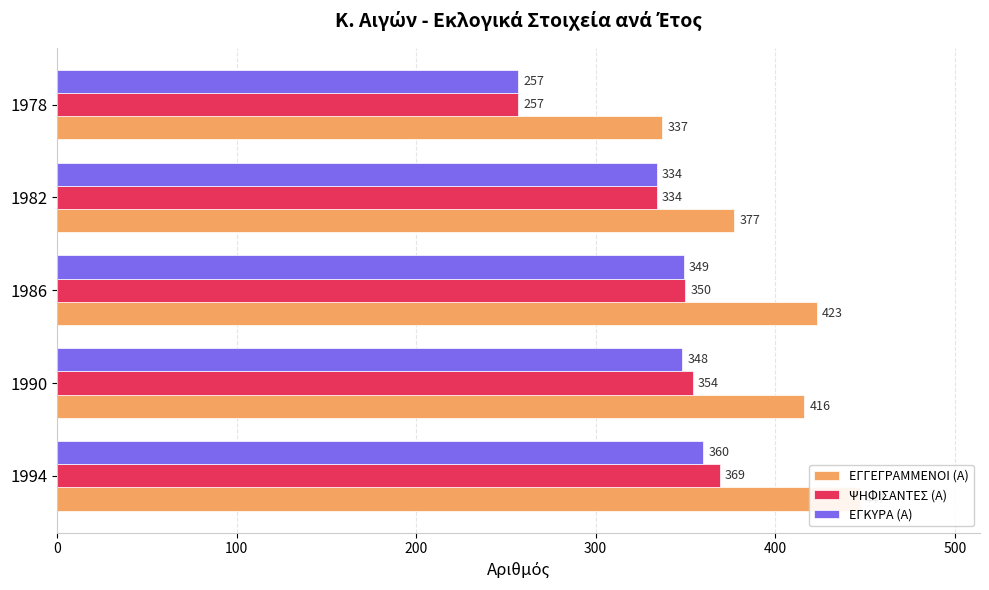

Which series changed the most between 1994 and 1982?

ΕΓΓΕΓΡΑΜΜΕΝΟΙ (Α)